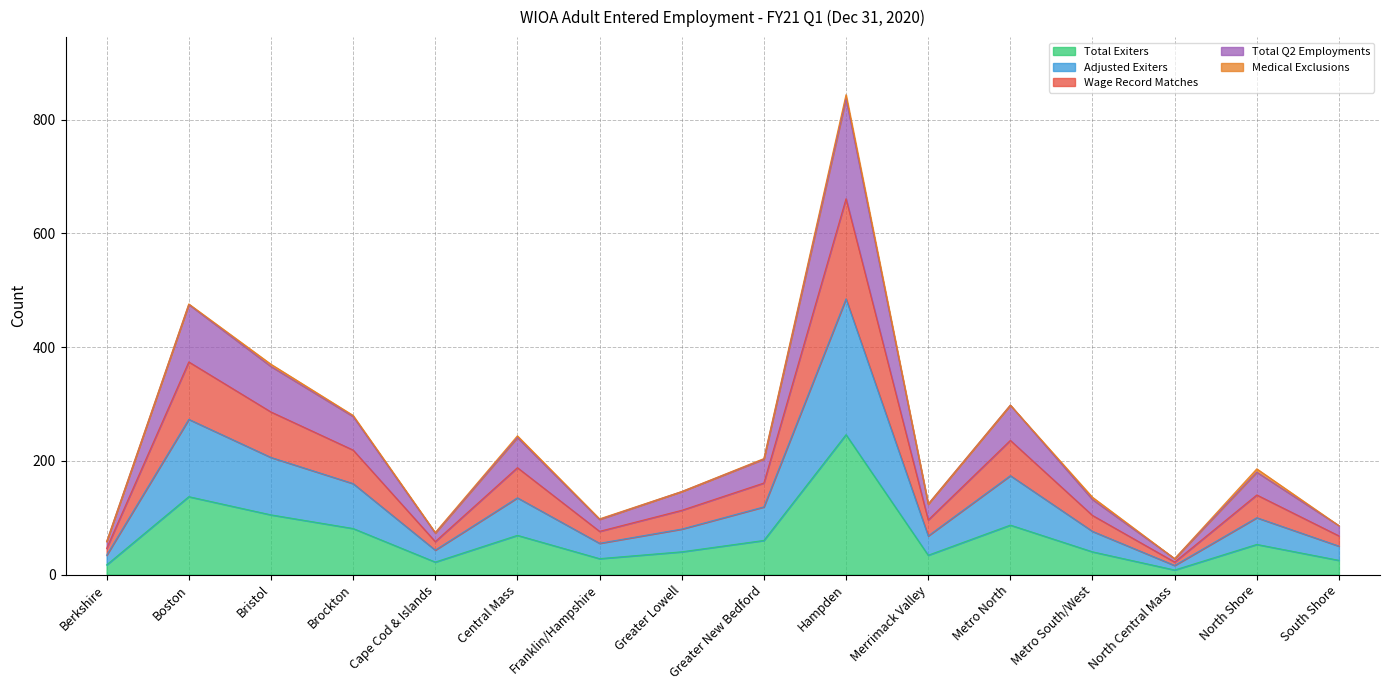

Where is the first local maximum for Adjusted Exiters?

Boston